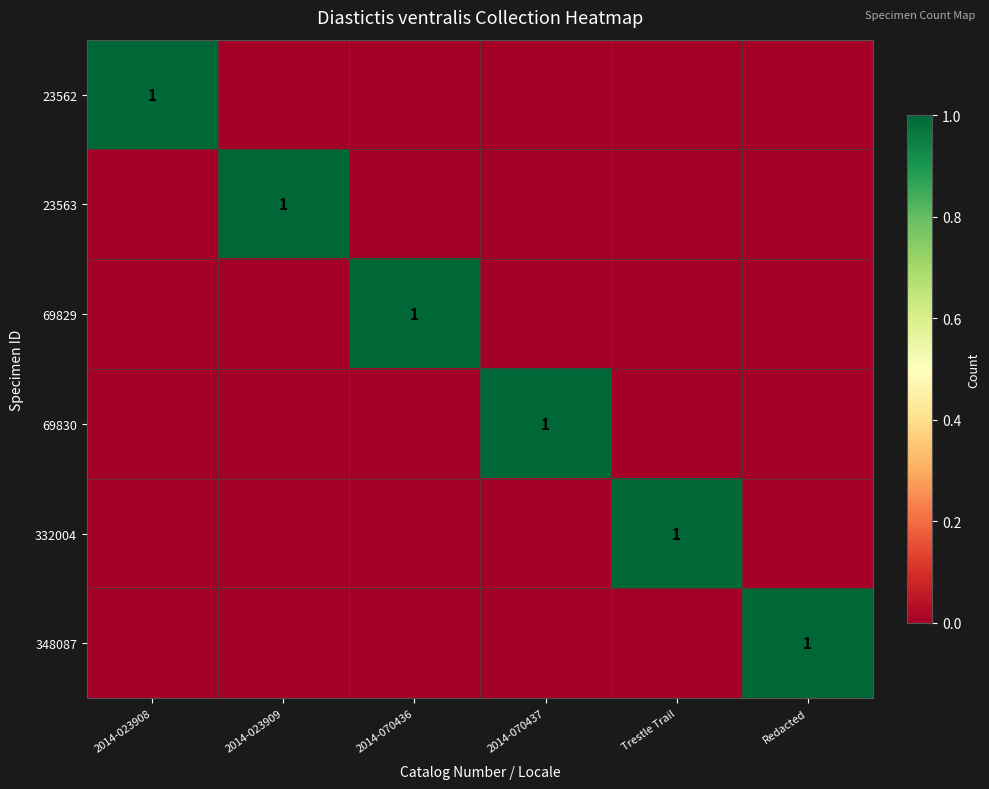

Is it true that 69830 equals 0 at 2014-070437?

False